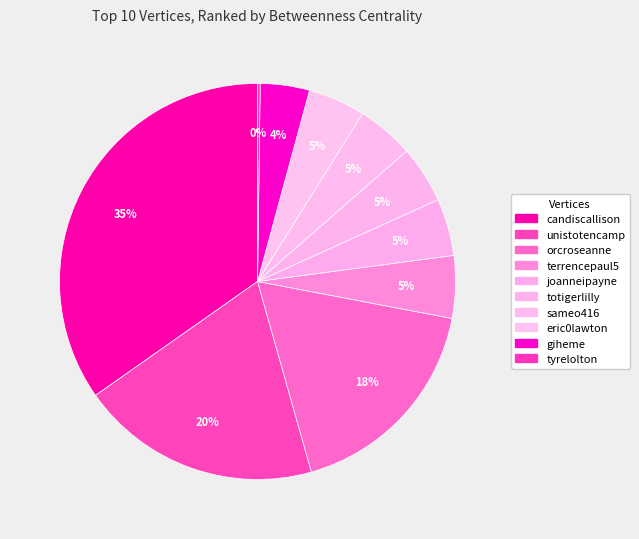

Which has a higher value, unistotencamp or joanneipayne?

unistotencamp